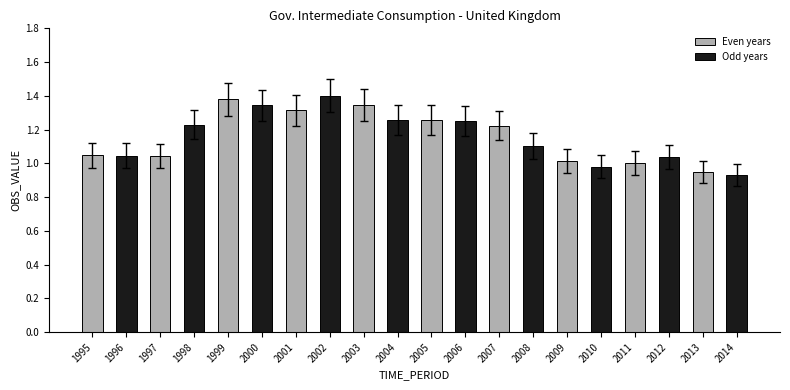

At which label does Even years reach its minimum?

2013